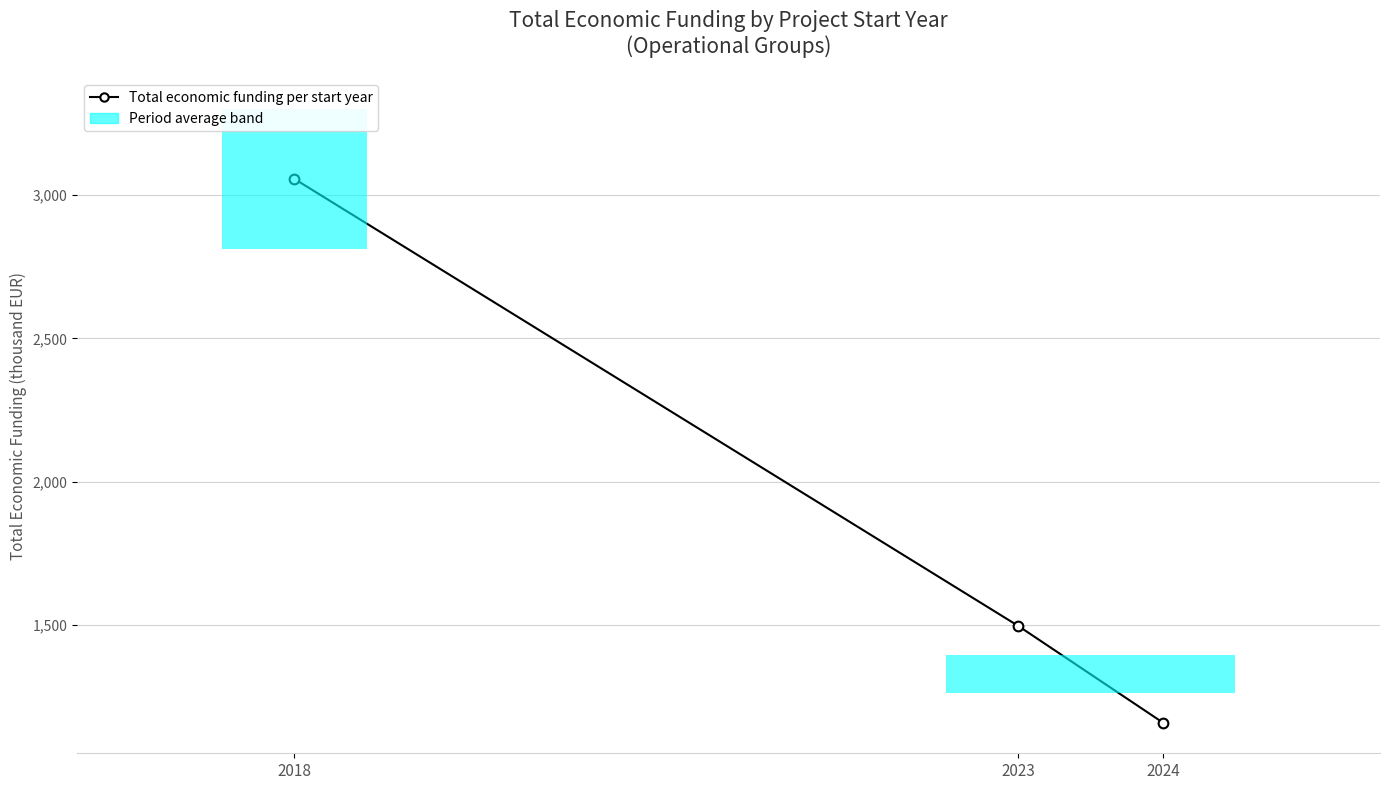

List the labels in order of value, smallest first.

2024, 2023, 2018